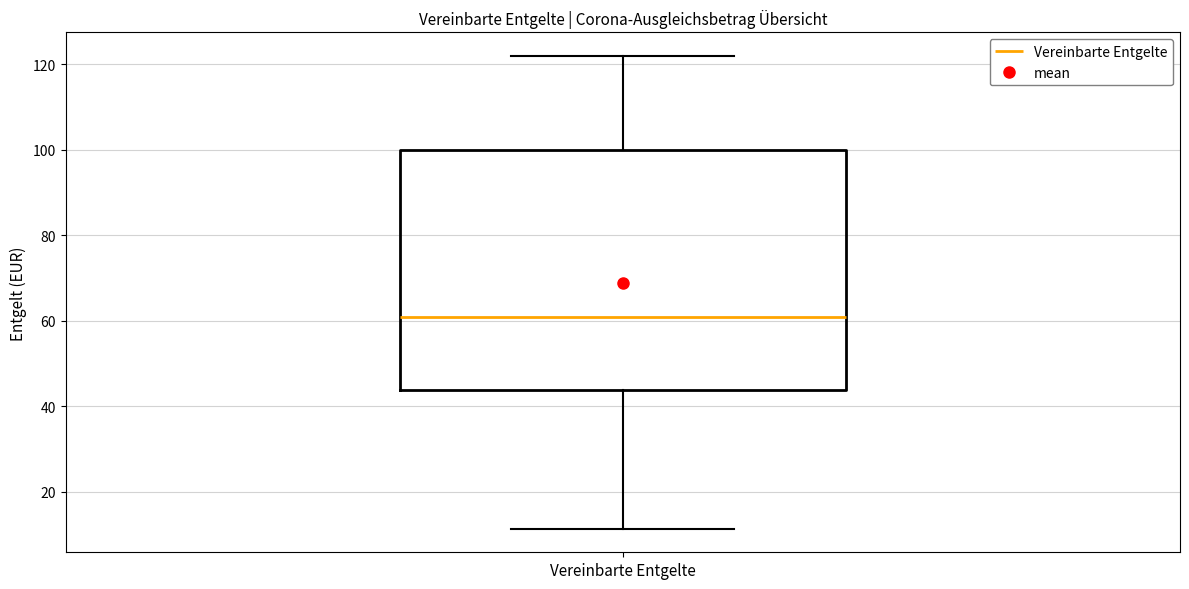

Read this box plot against the y-axis: the position of the median line, the range covered by the box, and the ends of both whiskers. The values are not printed on the chart, so give them approximately, as read against the axis.

median 60, box 44 to 100, whiskers 12 to 122